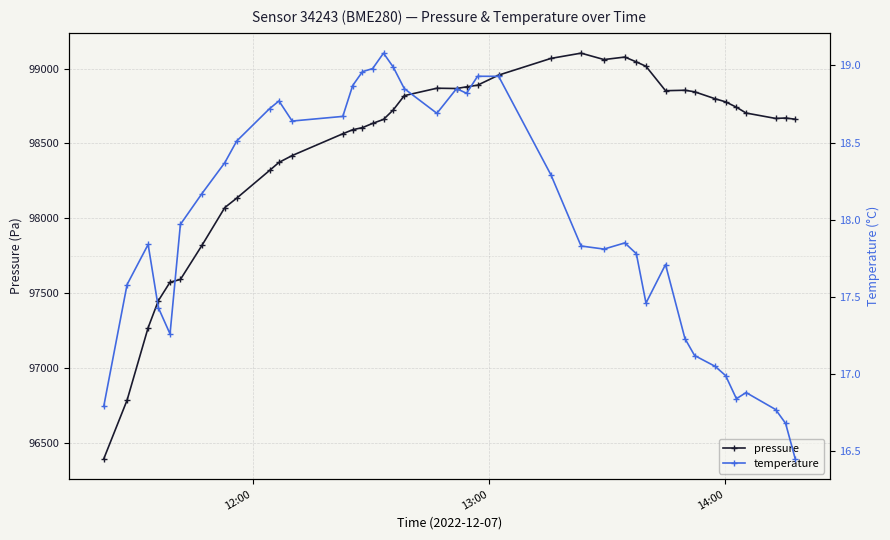

What is the maximum value for pressure?

99102.9